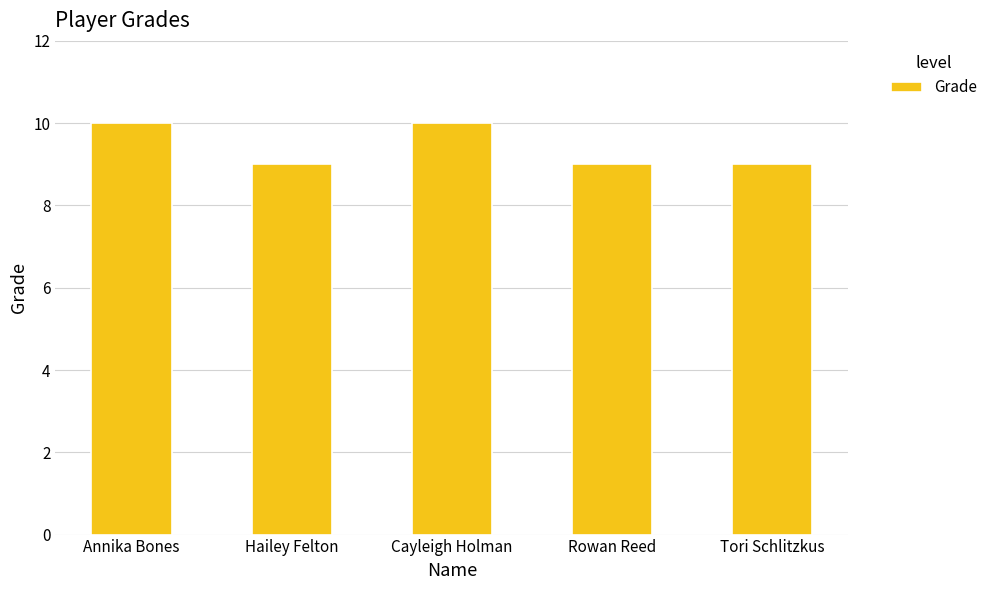

Count the number of categories in the chart.

5